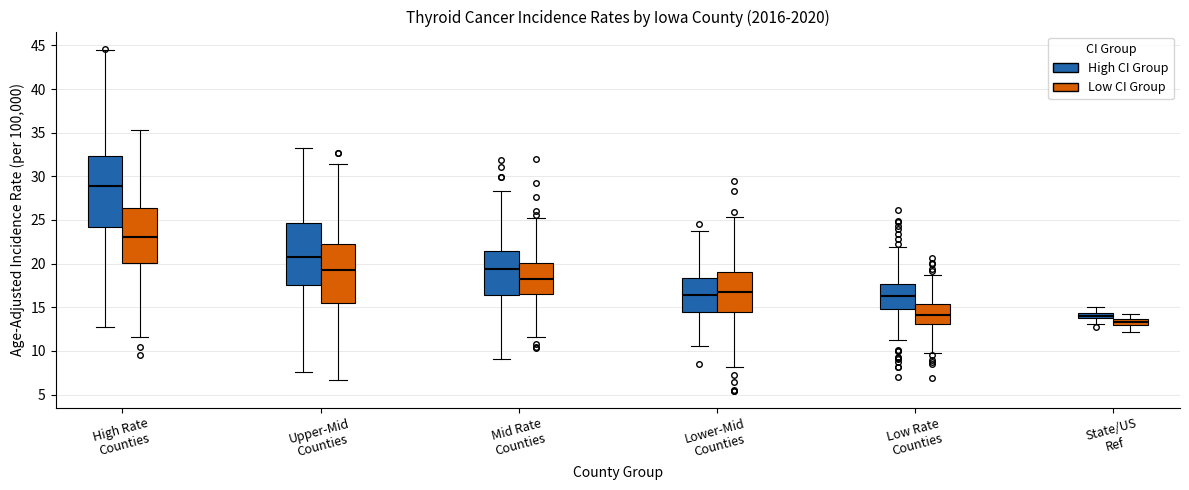

Which box's median line is the lowest?

State/US Ref (Low CI Group)